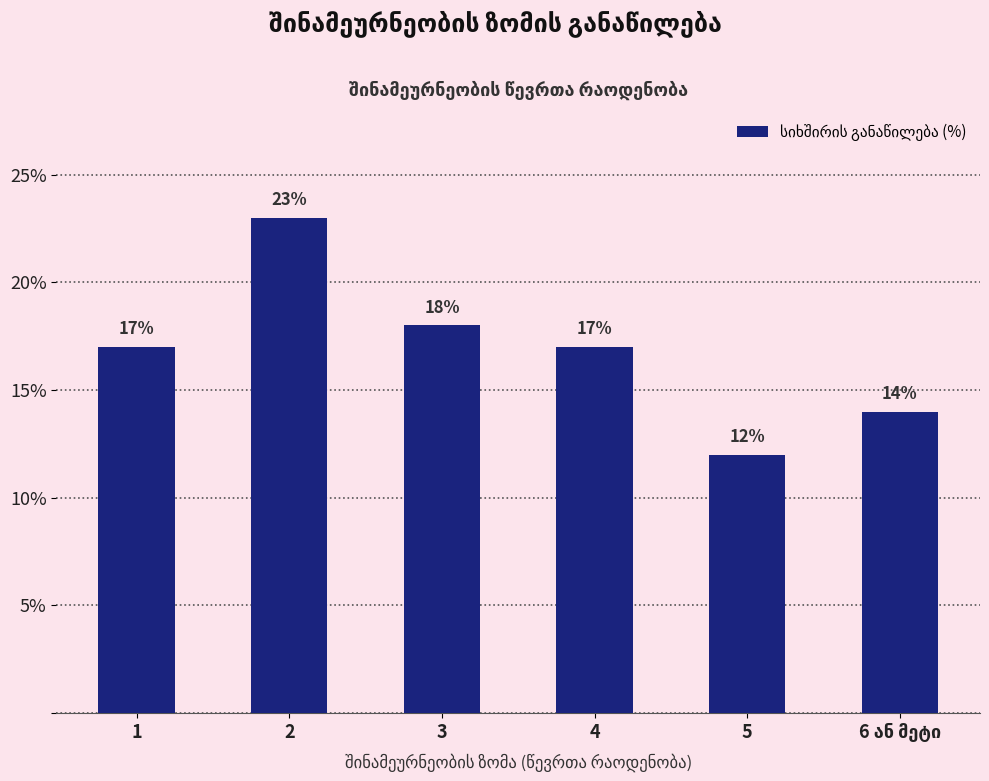

The value at 1 is 7. True or false?

False